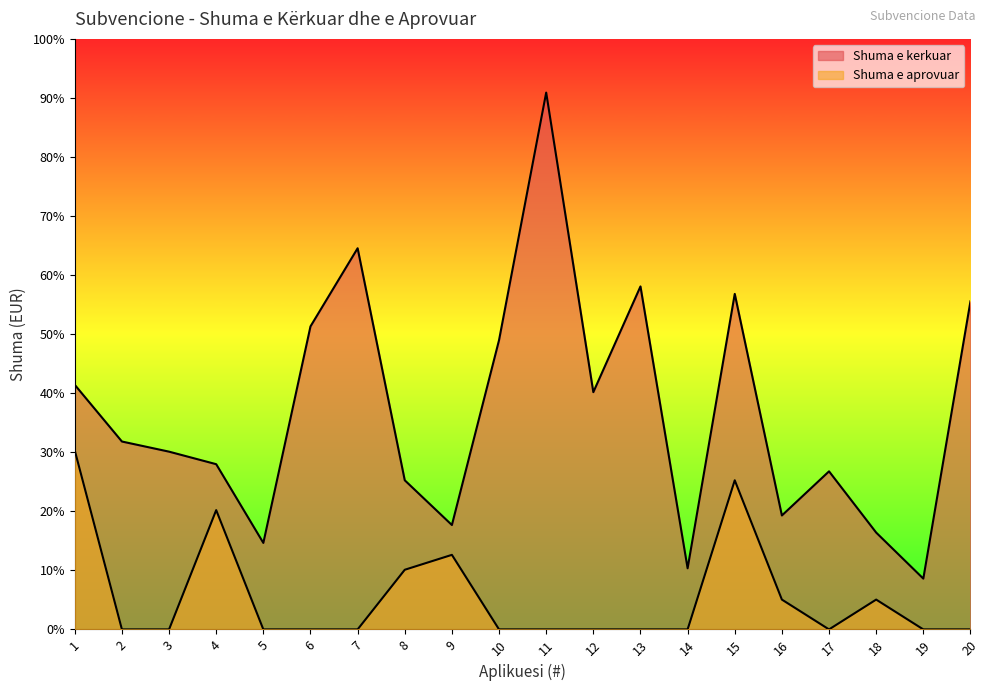

What is the value of the Shuma e kerkuar point at the 4th from the left?

5540